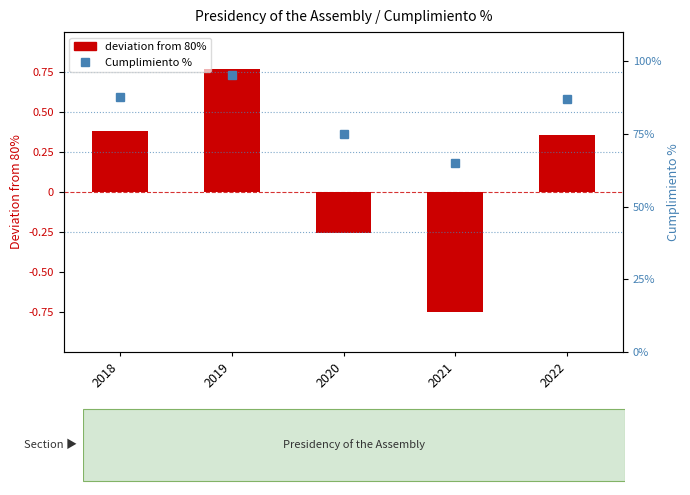

Is the value of Cumplimiento % at 2019 greater than the value of Cumplimiento % (abs) at 2019?

No